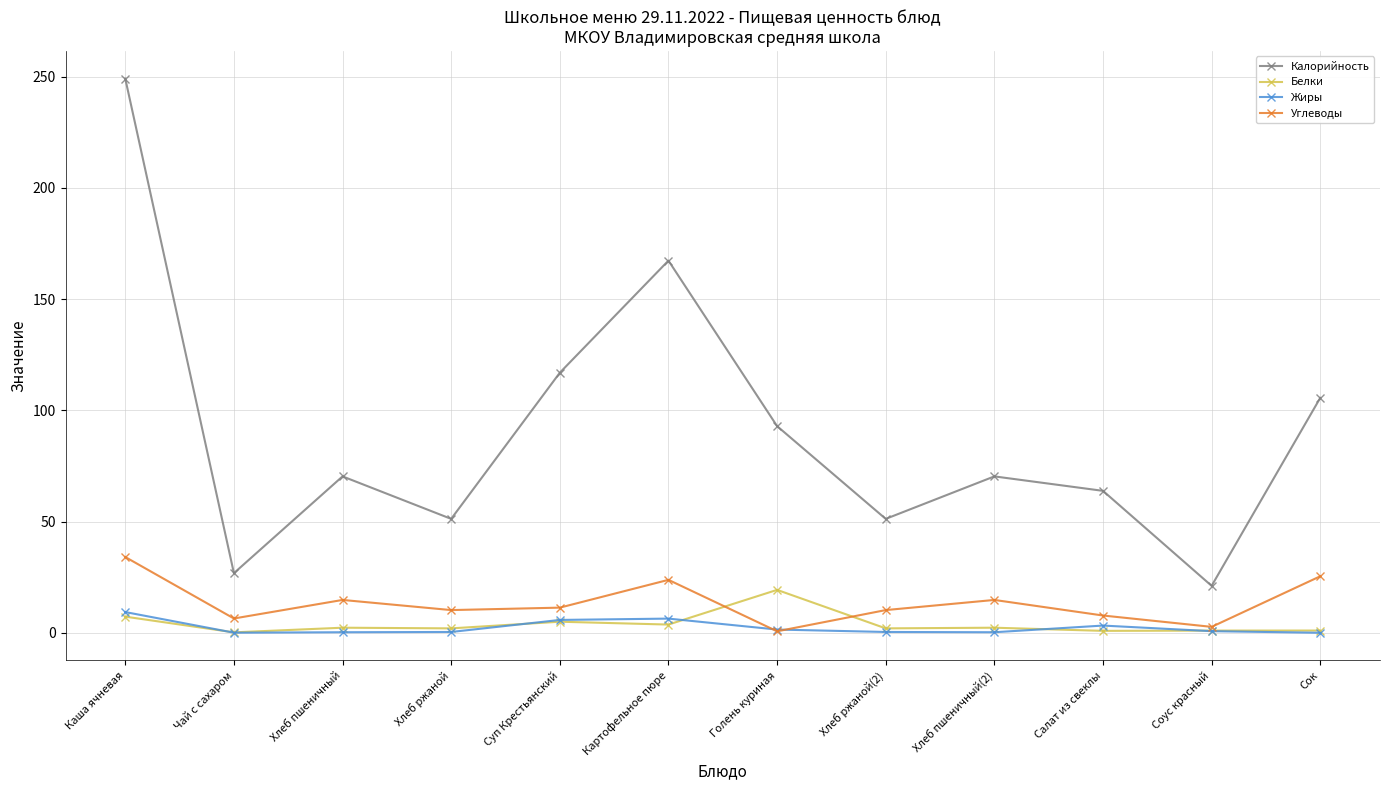

Where is Белки nearest to the value 9?

Каша ячневая